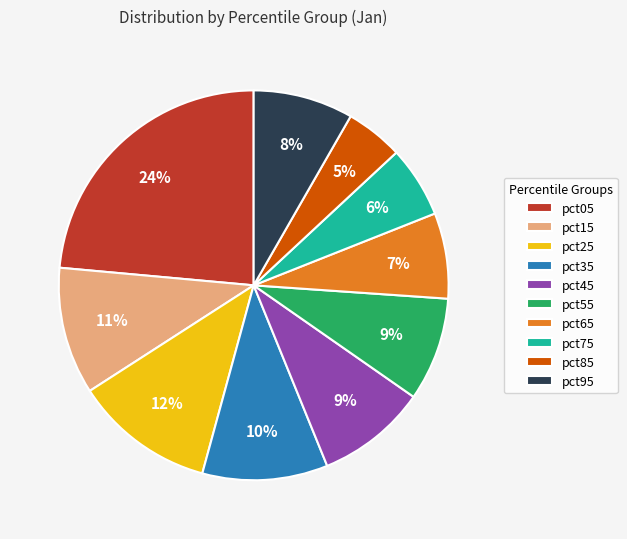

To the nearest percent, what is the difference between the pct05 and pct55 slice percentages?

15%